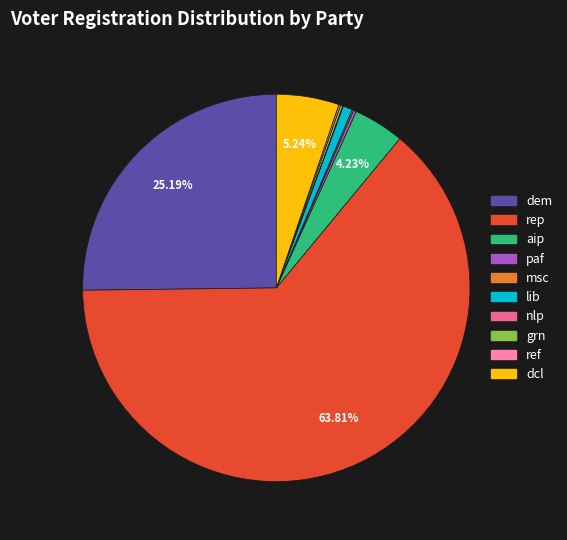

To the nearest percent, what portion does dem represent?

25%